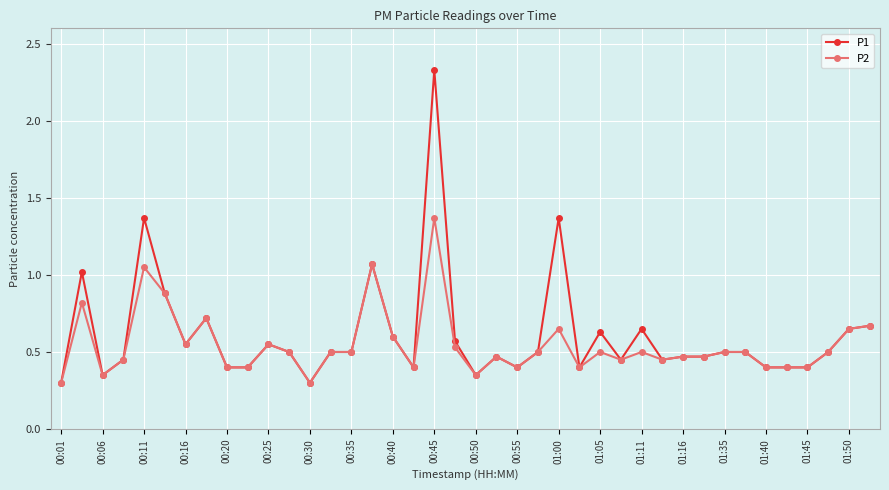

True or false: P2 has more than 0 interior local peaks.

True